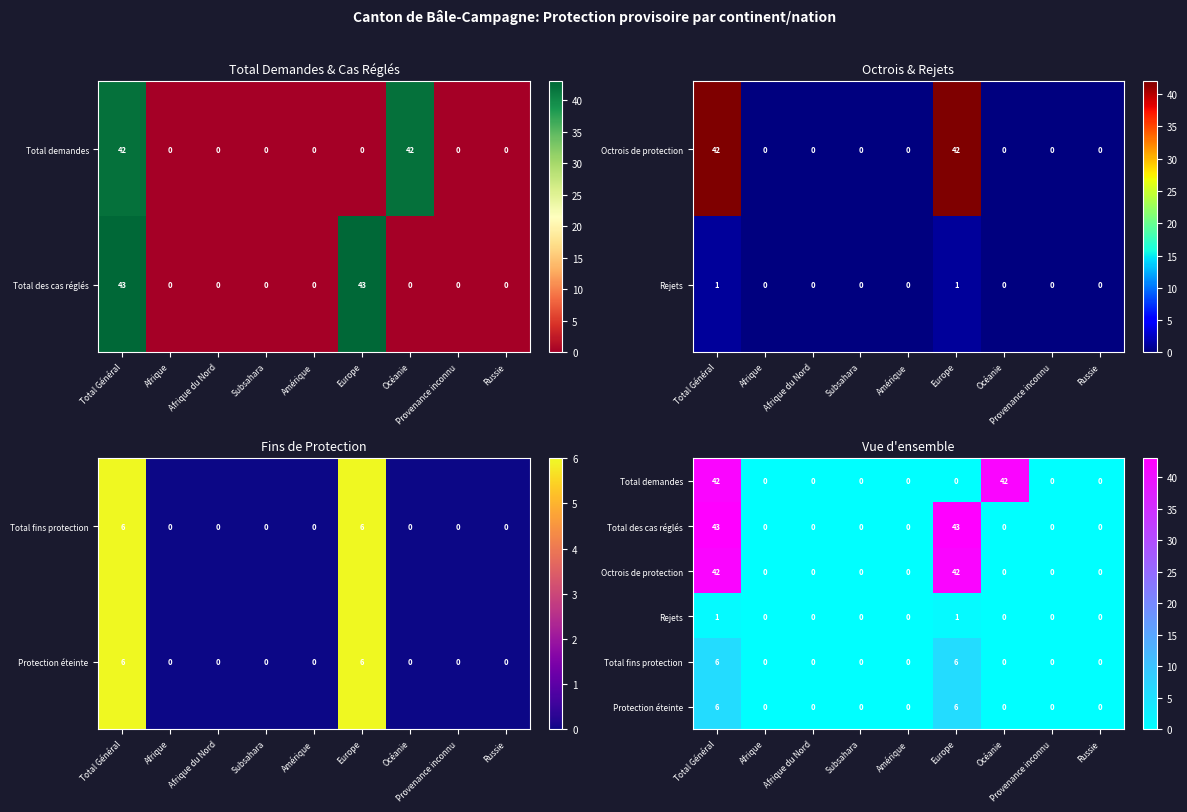

Count the Total fins protection values in the range 0 to 1.

7